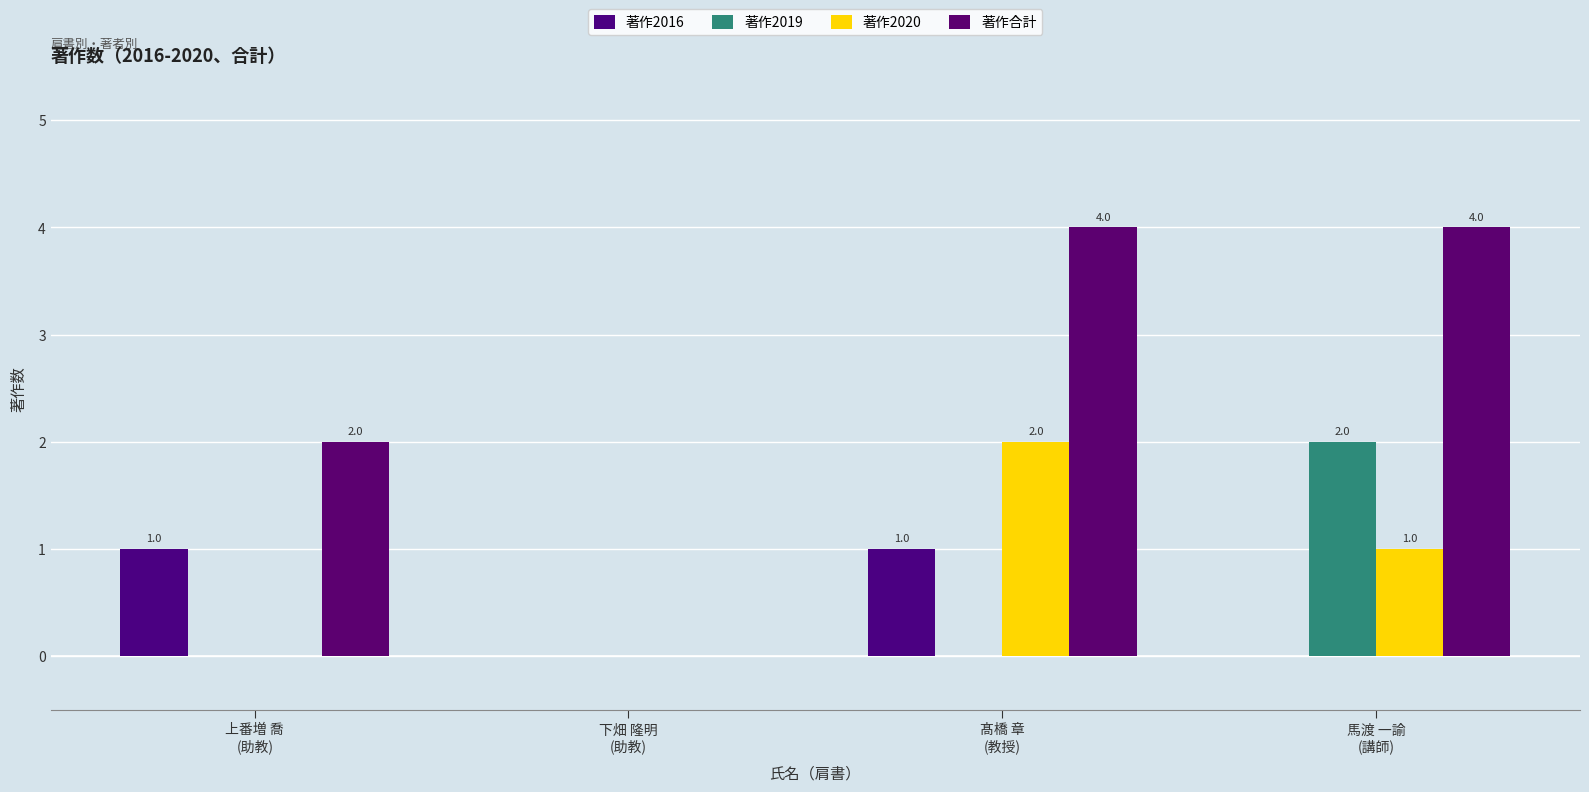

How many groups of bars are there?

4